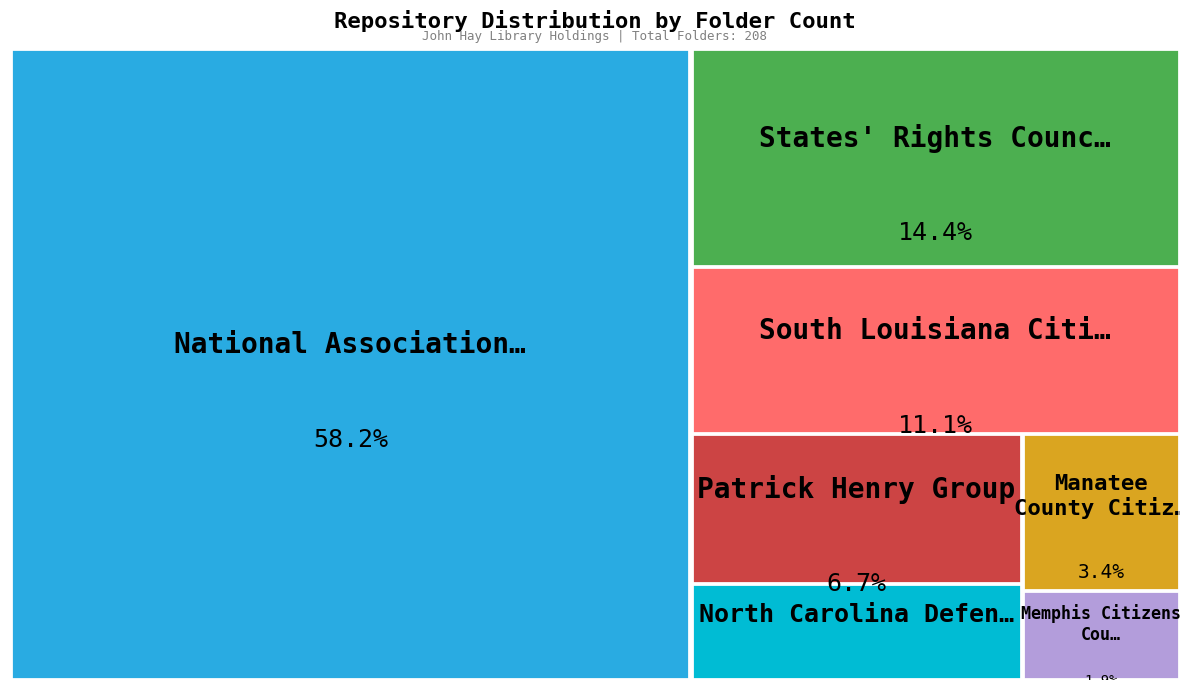

What is the change in value from National Association for the Advancement to North Carolina Defenders of States Rights?

-112